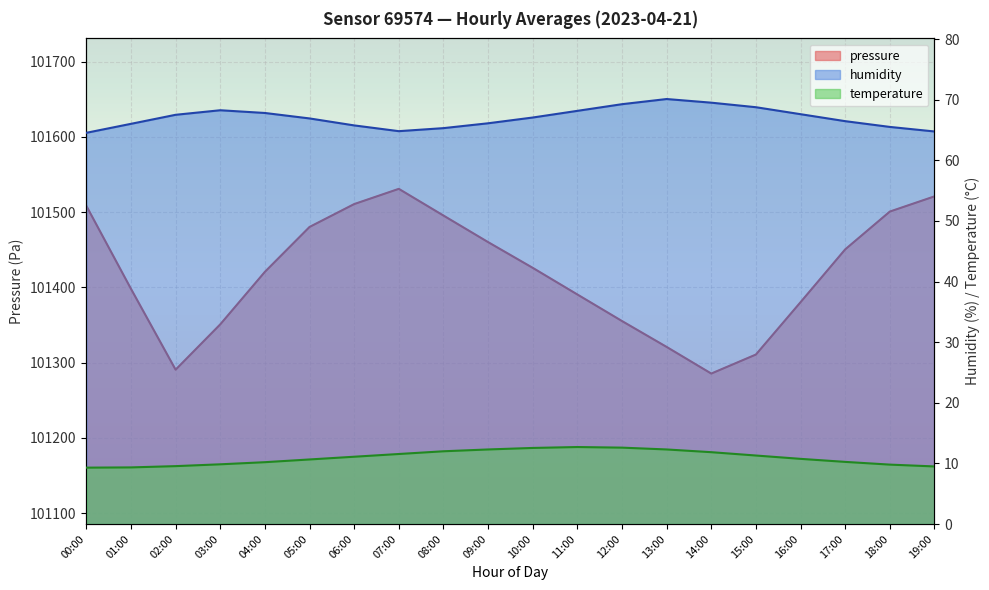

What is the approximate value of temperature at 16:00?

10.8